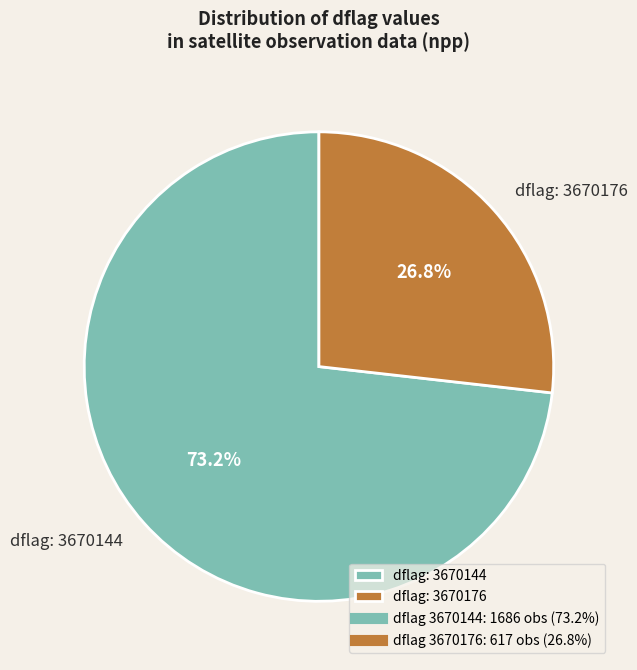

Does any single category account for the majority?

Yes